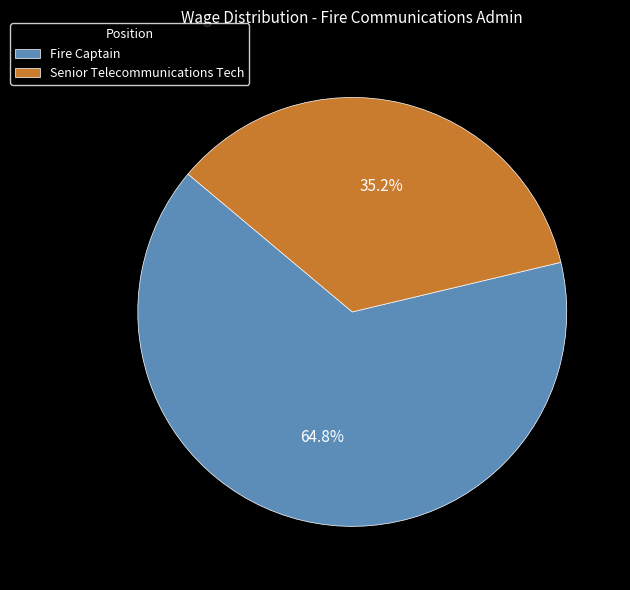

Rank the categories by value from highest to lowest.

Fire Captain, Senior Telecommunications Tech